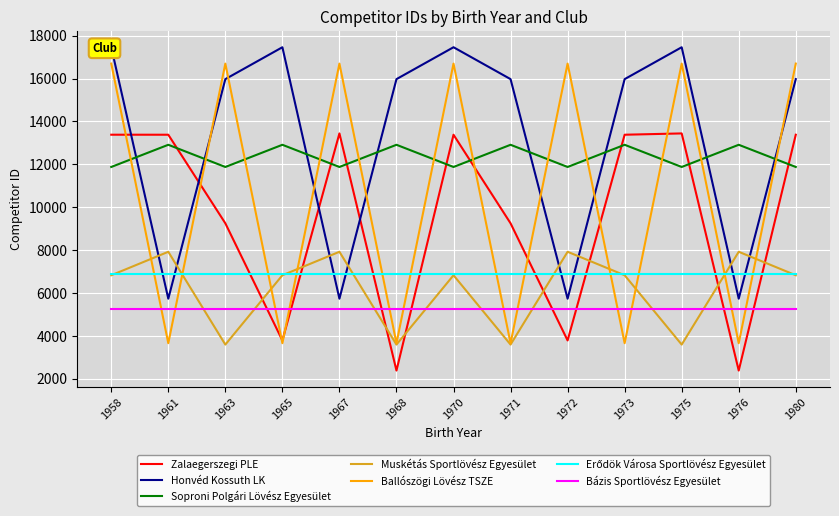

At how many categories does at least one series exceed 7935?

13